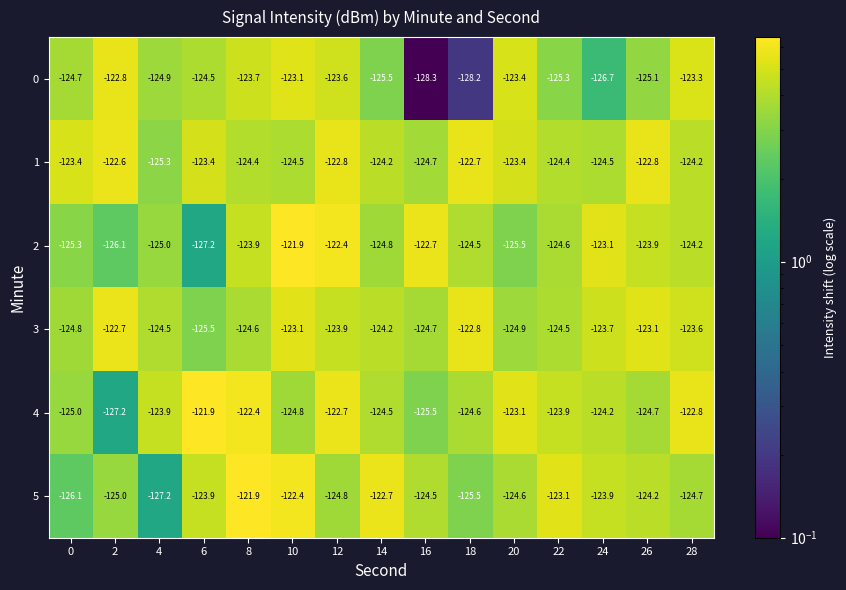

What value does the 1 series have at 16?

-124.7